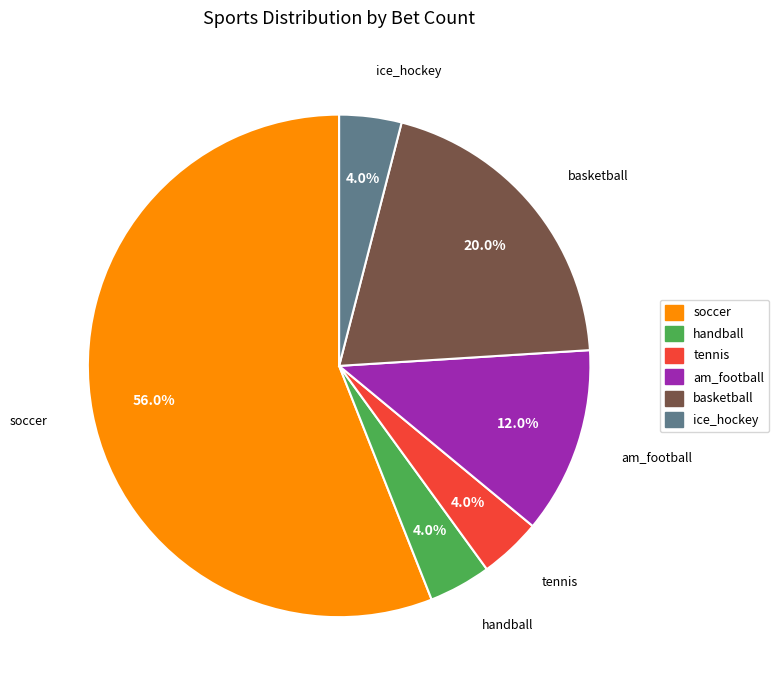

To the nearest percent, what portion does handball represent?

4%